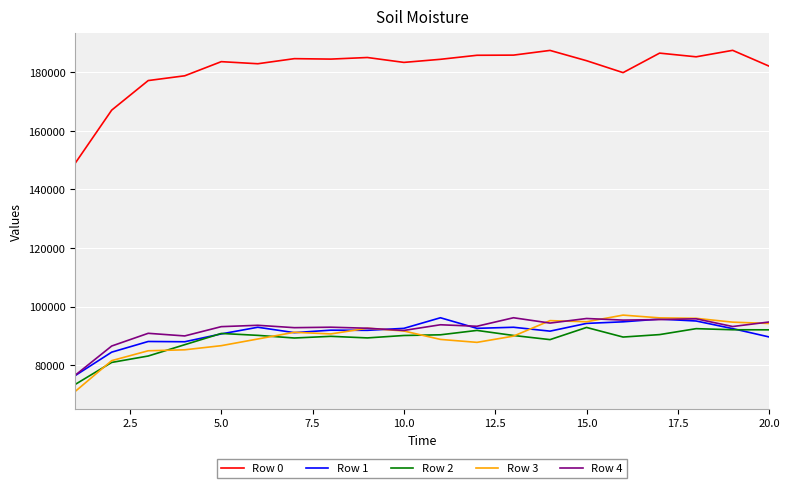

What is the highest value of the Row 0 series?

187566